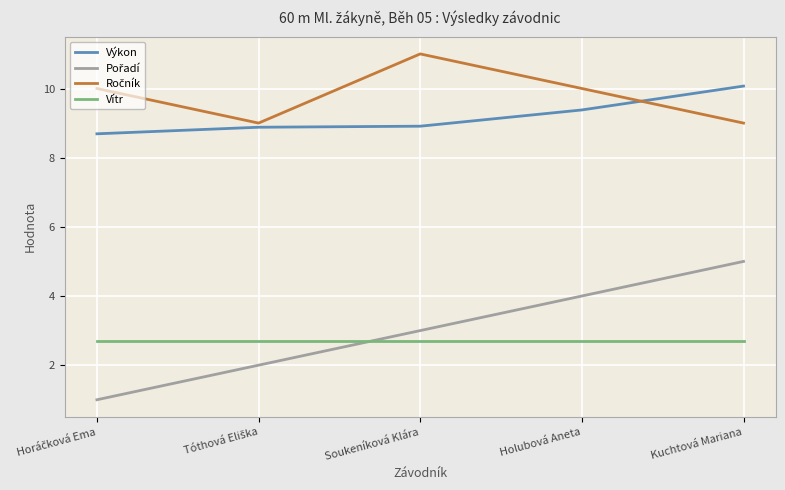

True or false: Vítr and Výkon cross at least once.

False